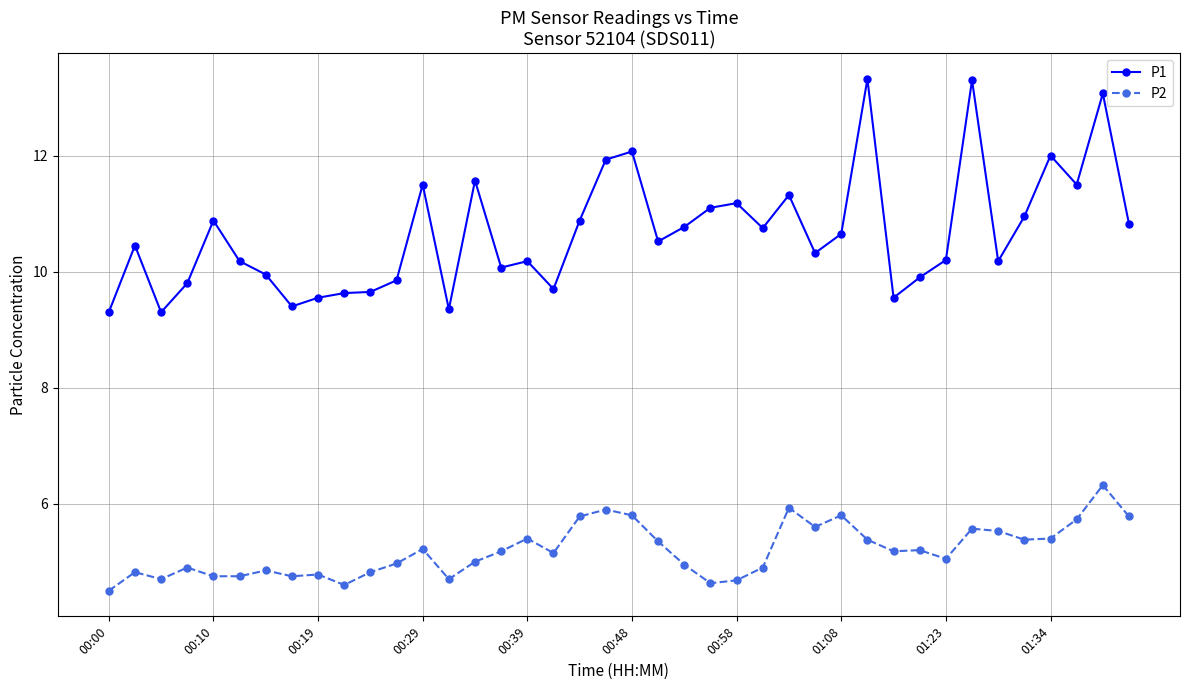

What is the minimum value shown in the chart?

4.5